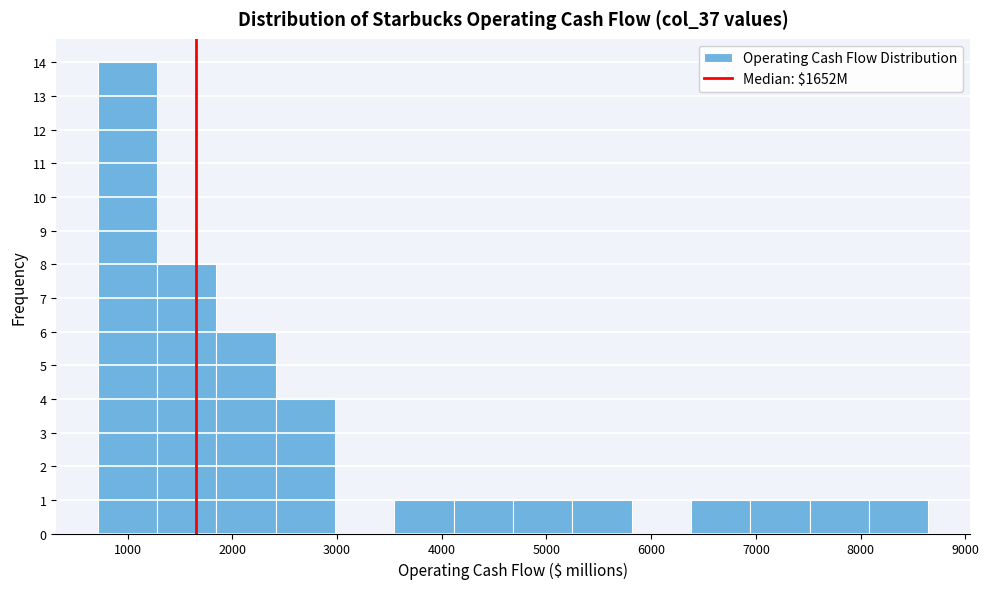

How tall is the bar that spans 700 to 1300 on the x-axis? Neither the bar edges nor the heights are printed on the chart, so give them approximately, as read against the axes.

14